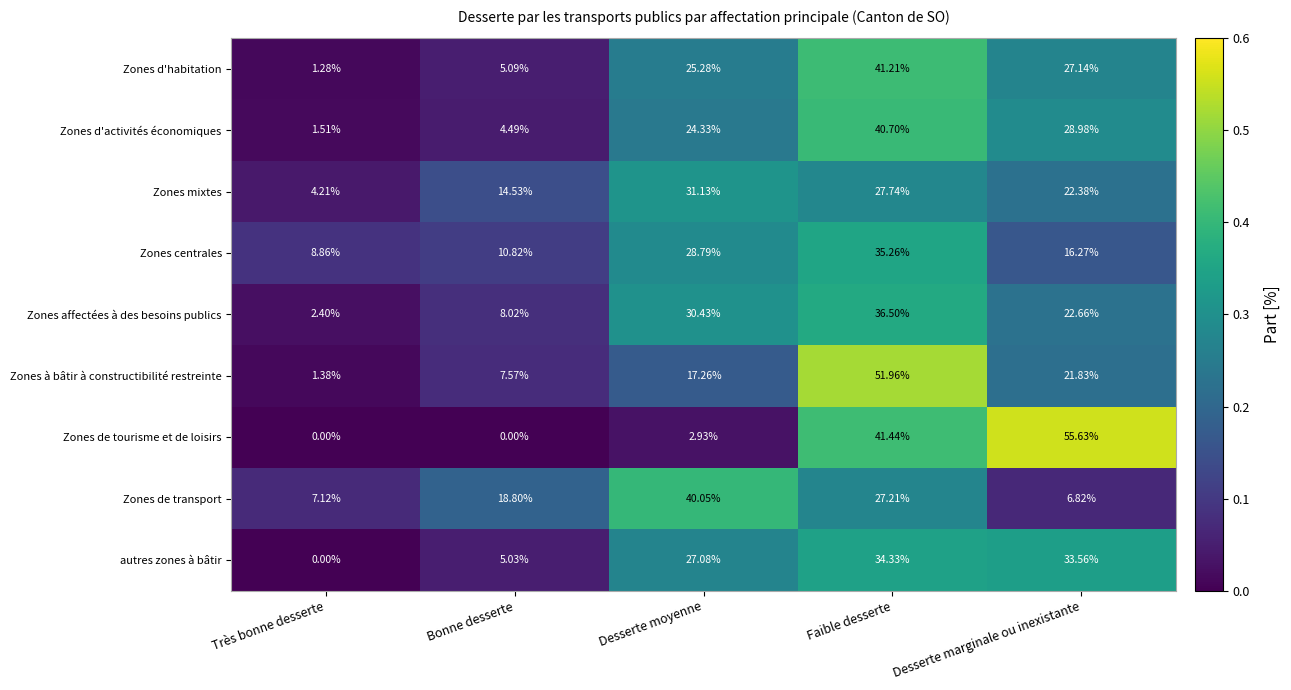

Where is Zones à bâtir à constructibilité restreinte nearest to the value 26?

Desserte marginale ou inexistante